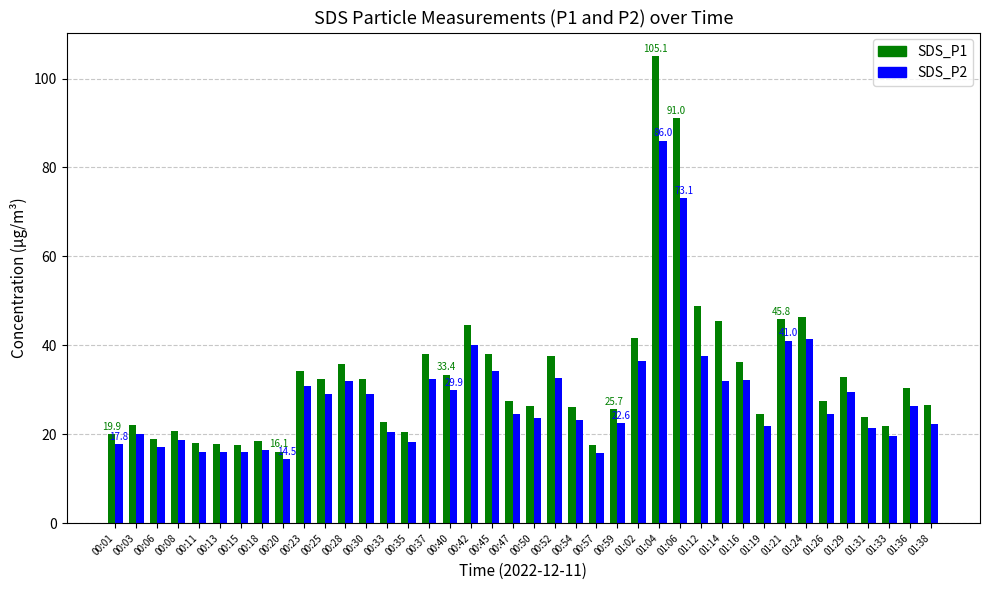

How many values in the SDS_P1 series exceed 27?

21